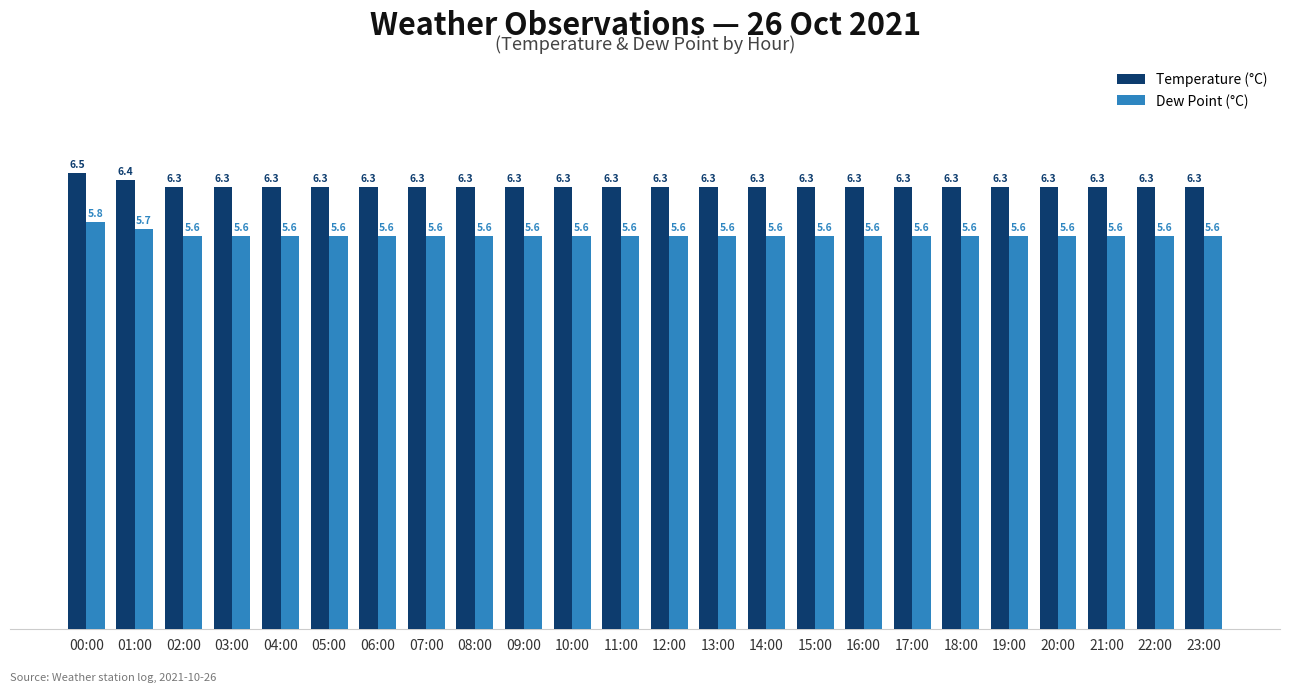

List the series in order of their peak value, lowest first.

Dew Point (°C), Temperature (°C)